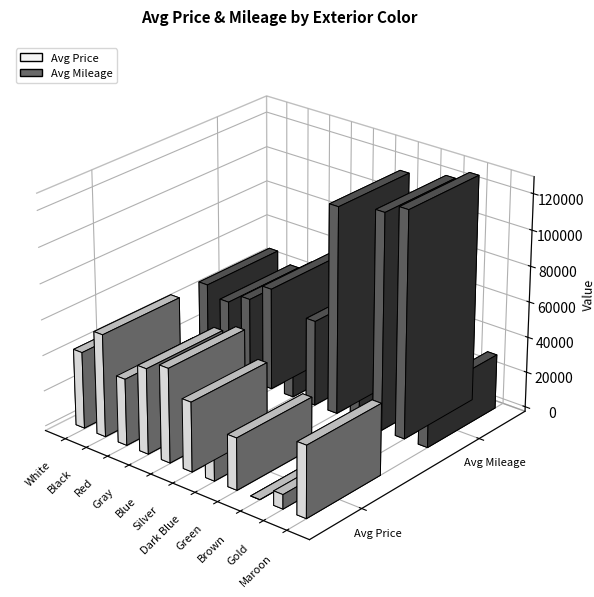

What value does the Avg Price series have at Gold?

7995.0